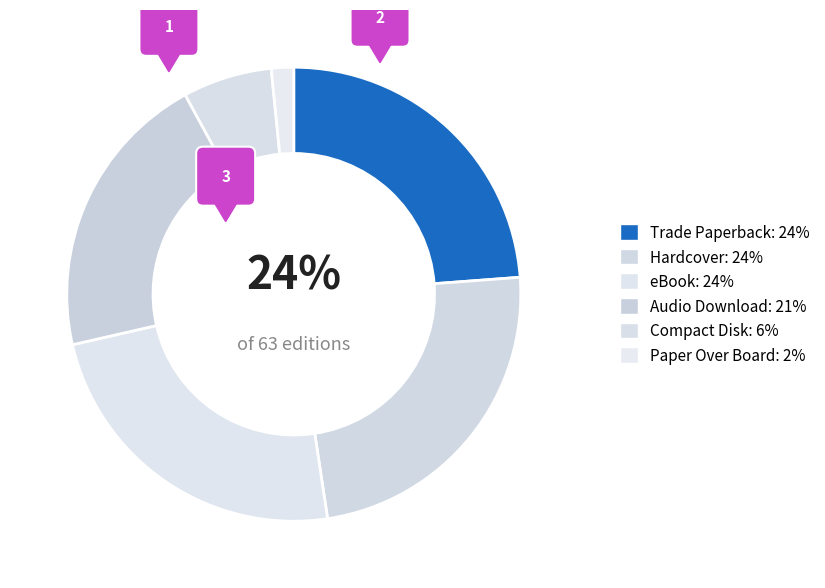

What is the ratio of the value at Trade Paperback to the value at Compact Disk?

3.8